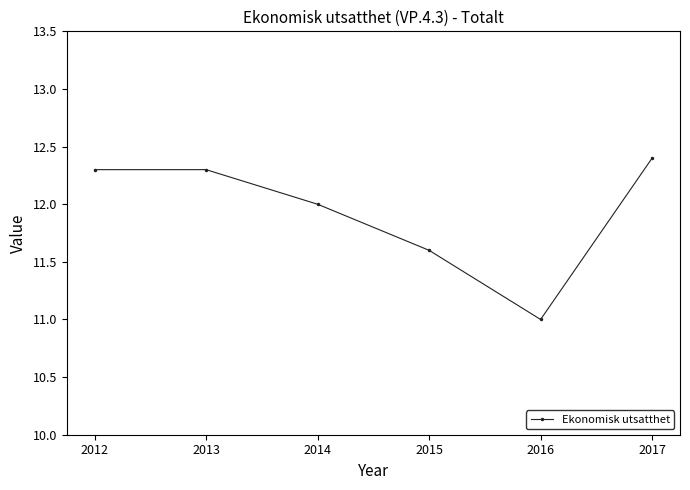

True or false: there are more than 2 points higher than both neighbors.

False